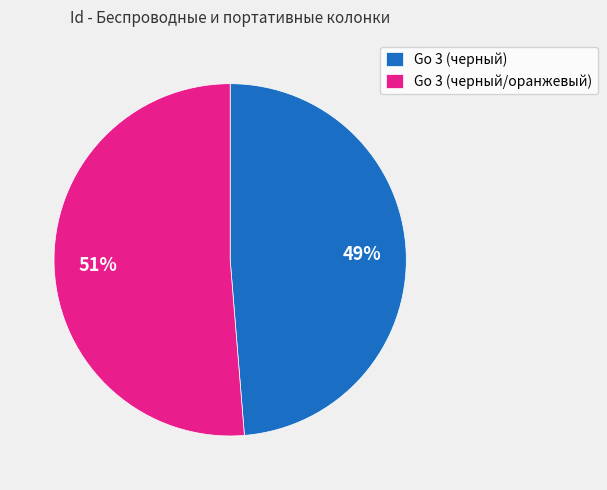

Which slice represents more than half of the pie?

Go 3 (черный/оранжевый)